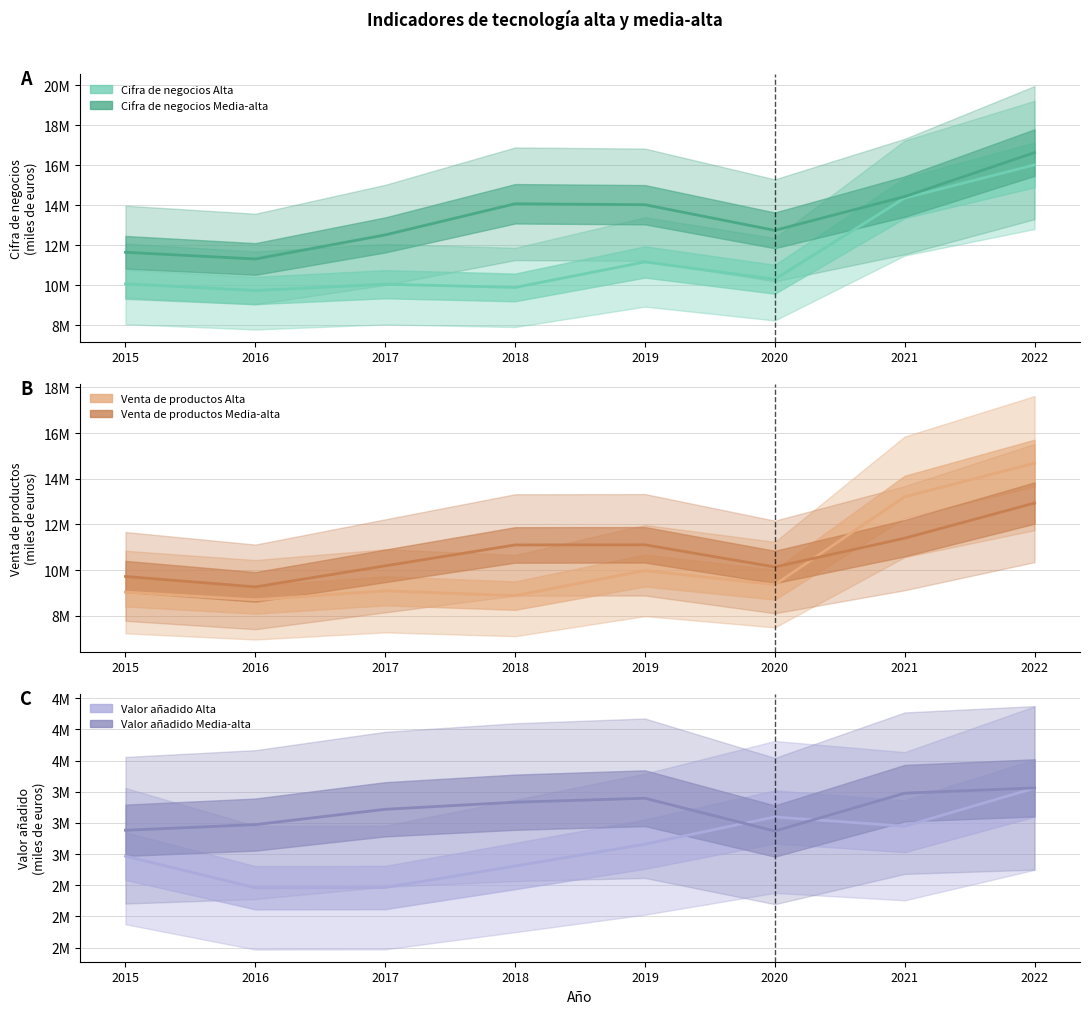

True or false: Venta de productos Alta has a value of 9092423 at 2017.

True